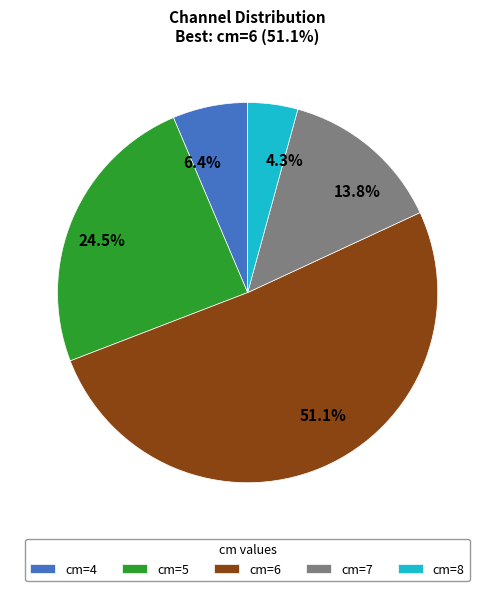

Which has a higher value, 51.1% or 4.3%?

51.1%